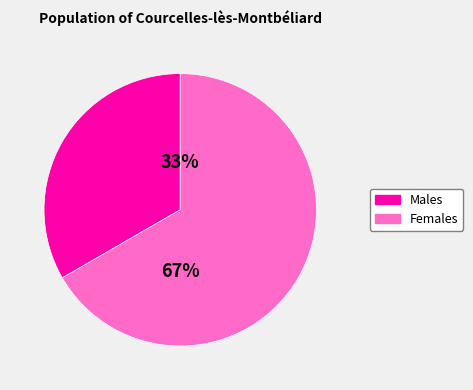

Do Males and Females together represent more than half of the pie?

Yes